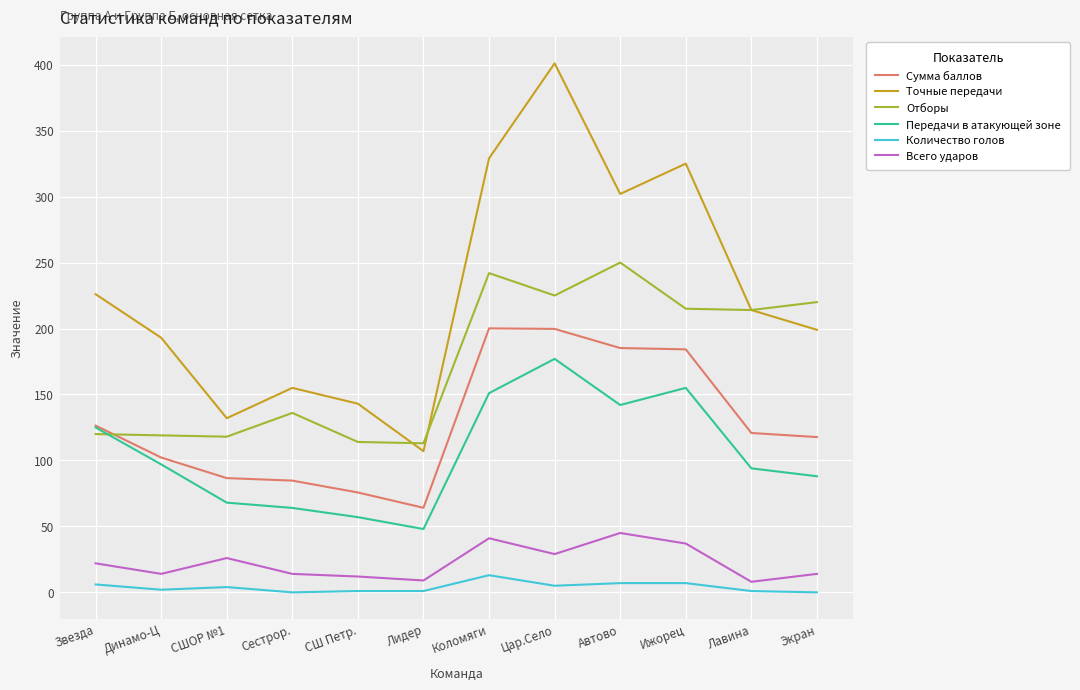

Count the number of data series in this chart.

6